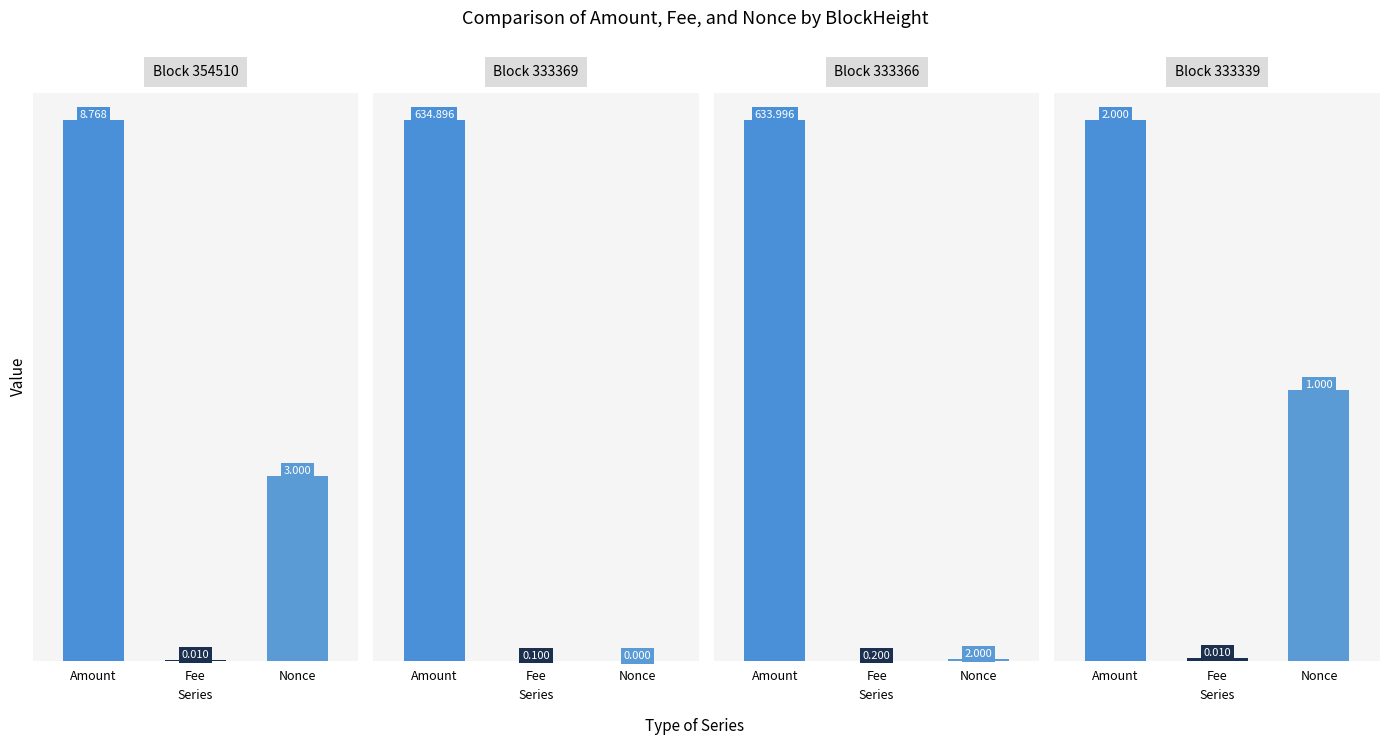

At which category is the sum across all series the highest?

333366